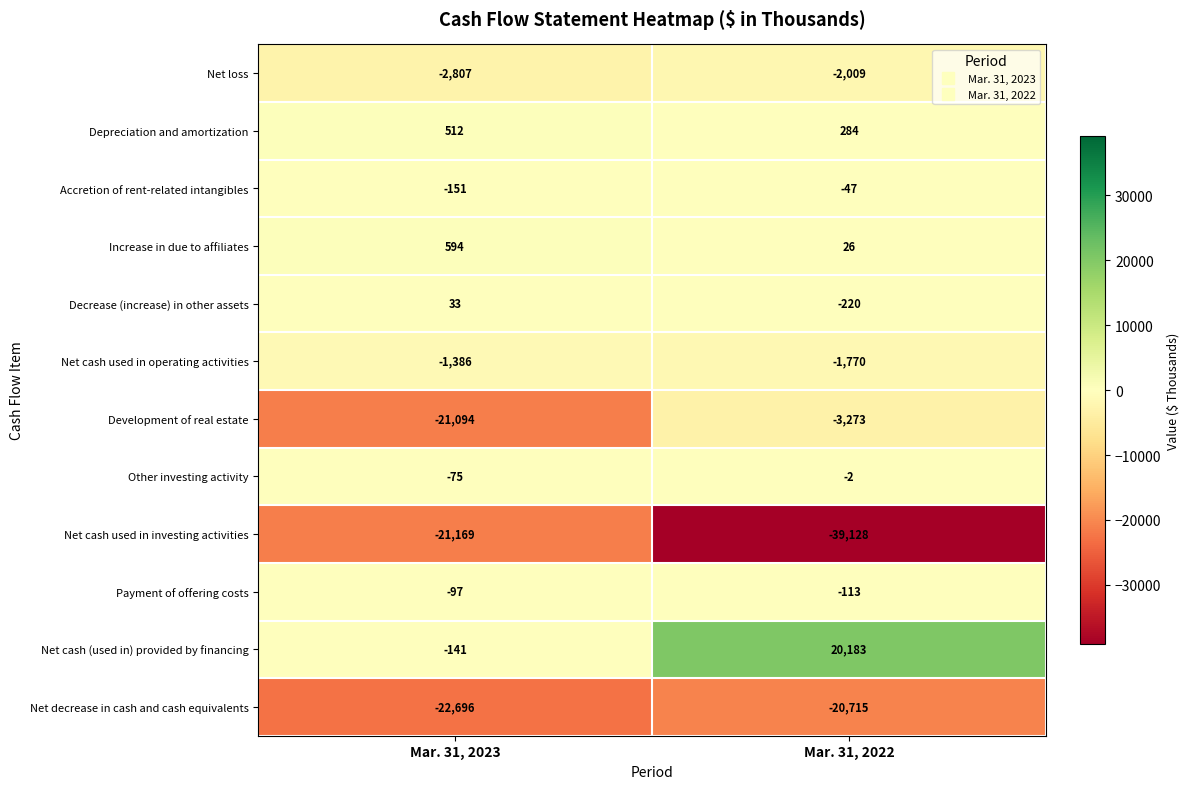

Which series has the largest range (max minus min)?

Net cash (used in) provided by financing